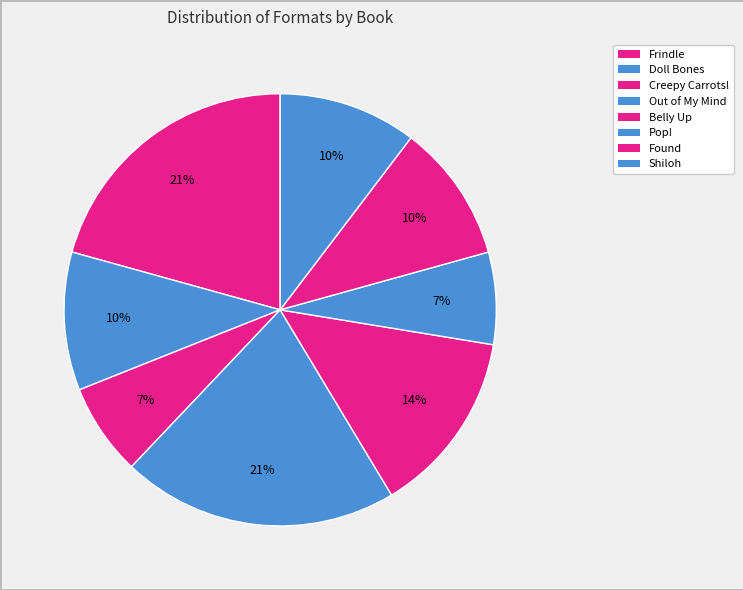

Is it true that Belly Up is 25% of the pie?

False